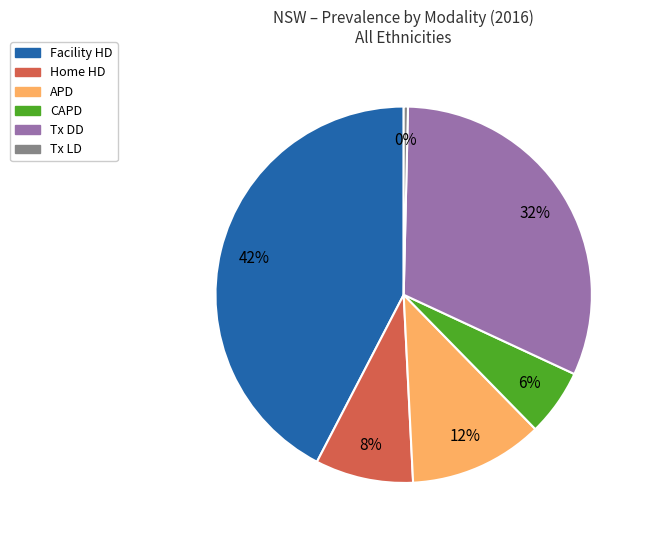

True or false: Home HD accounts for 8% of the total.

True